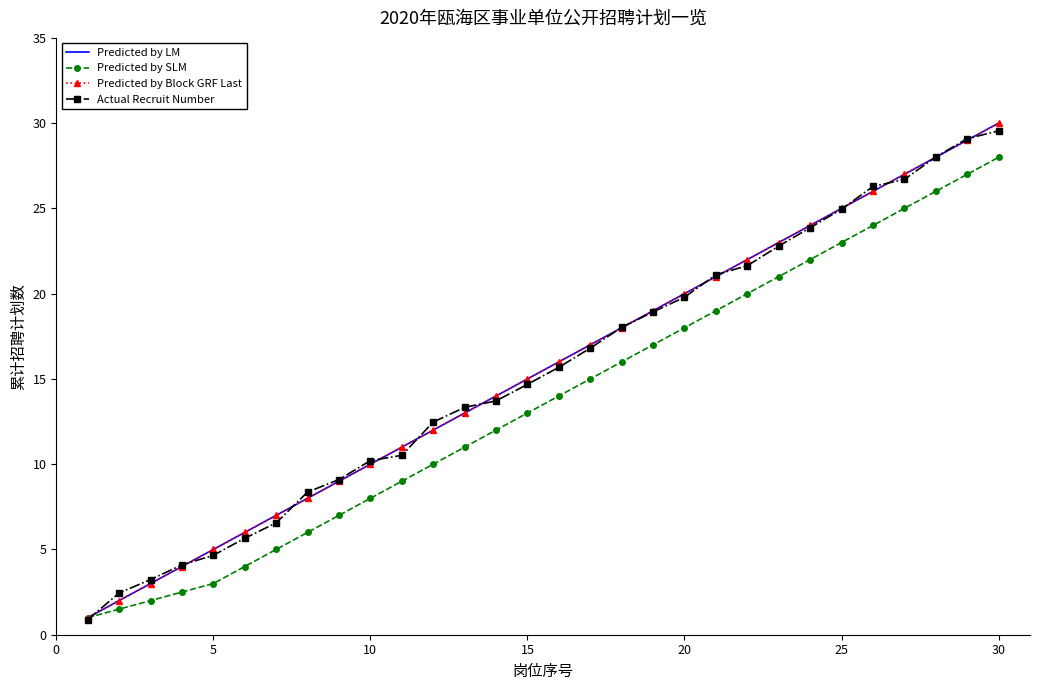

What is the average value of the Actual Recruit Number series?

15.4